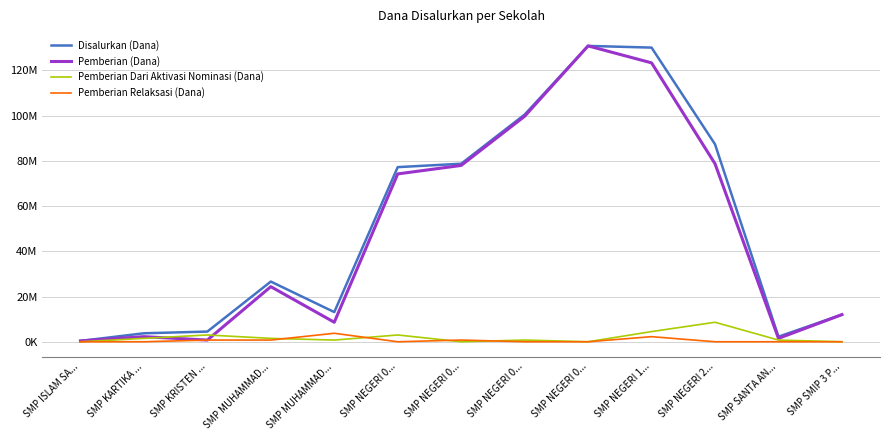

What is the lowest value of the Pemberian (Dana) series?

375000